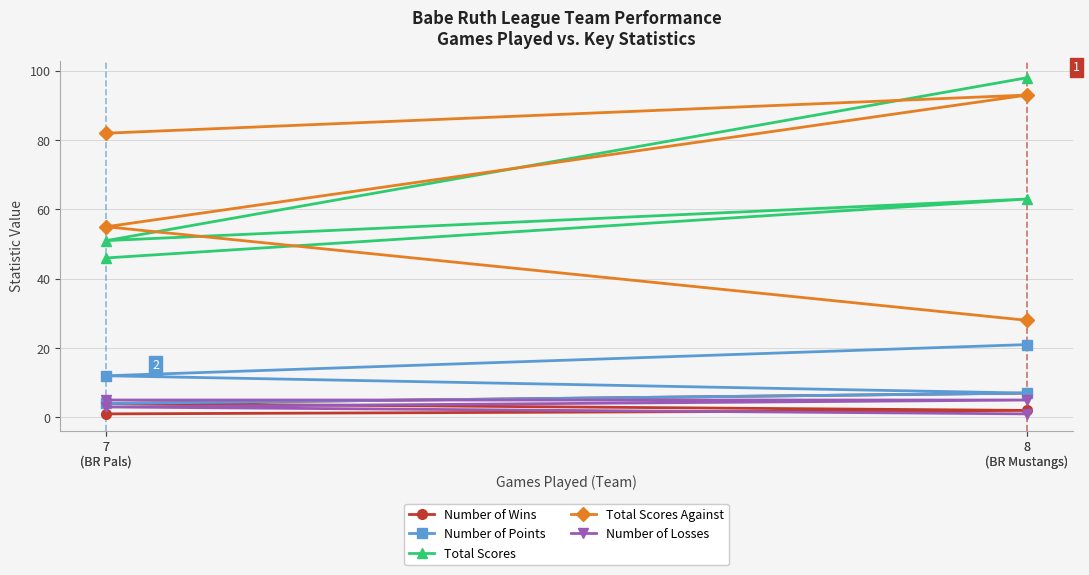

Read the Total Scores value at 7
(BR Pals), to the nearest 5.

50